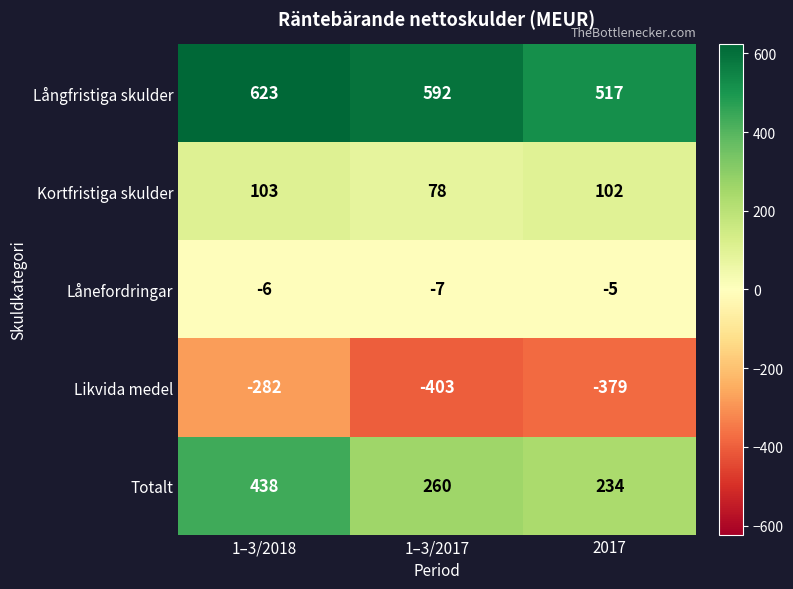

What is the sum of the Kortfristiga skulder values at 1–3/2017 and 2017?

180